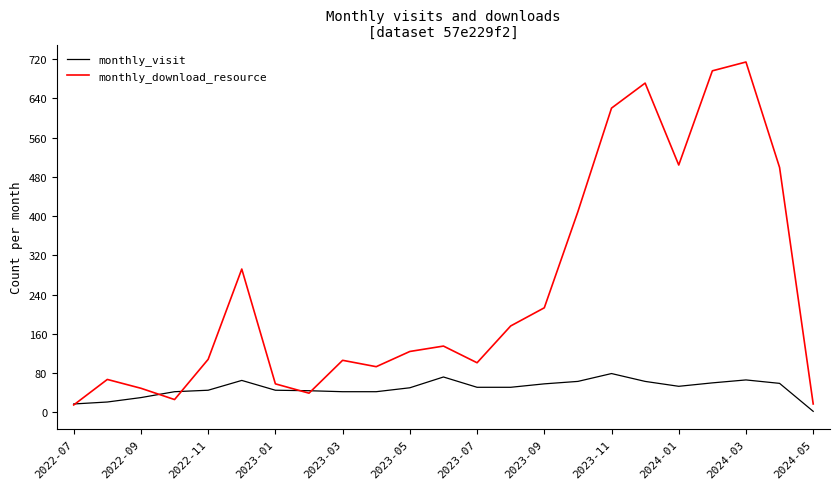

What is the smallest value displayed?

2